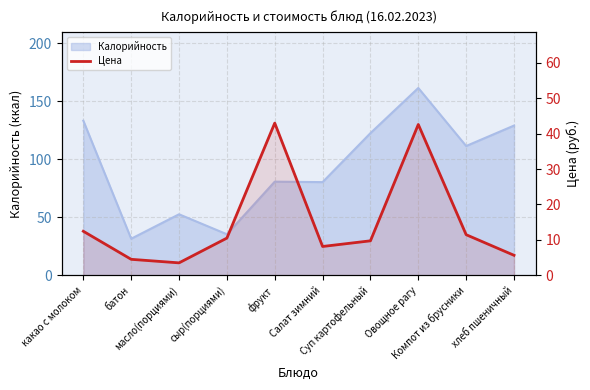

The chart shows a value of 3.5 at масло(порциями). True or false?

True